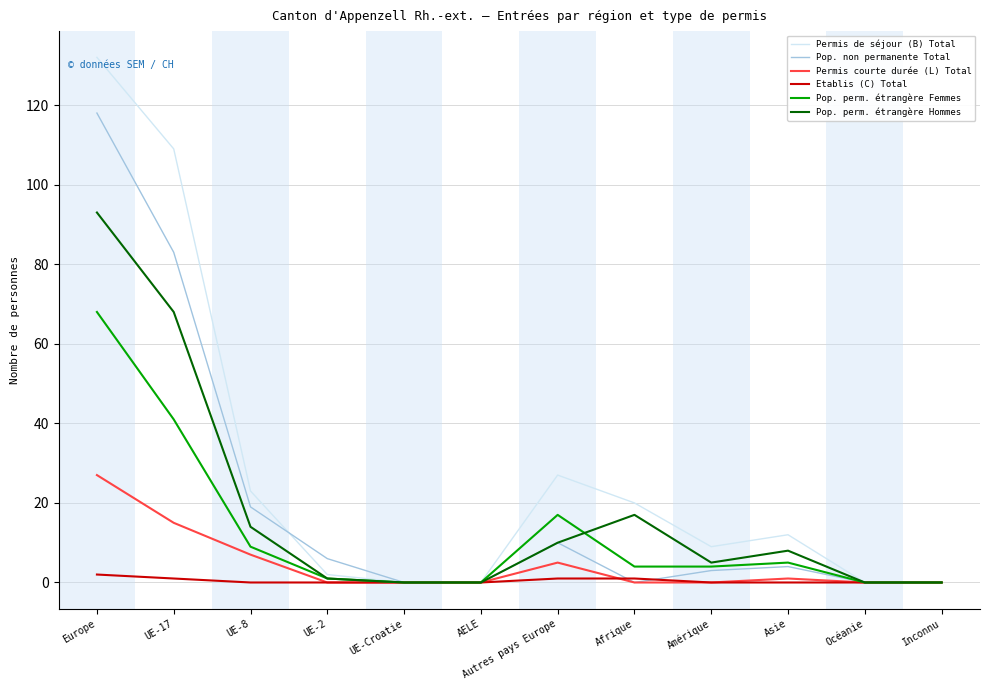

What position from the left is Inconnu?

12